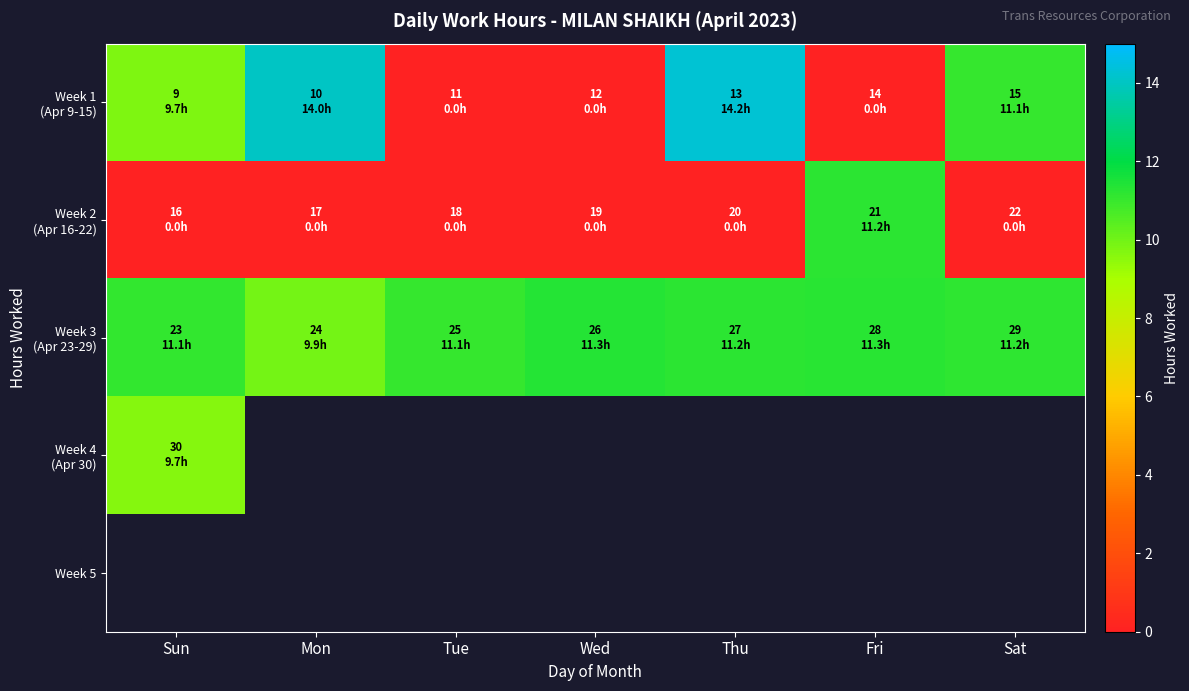

Which category has the lowest value in the Week 2 (Apr 16-22) series?

Sun